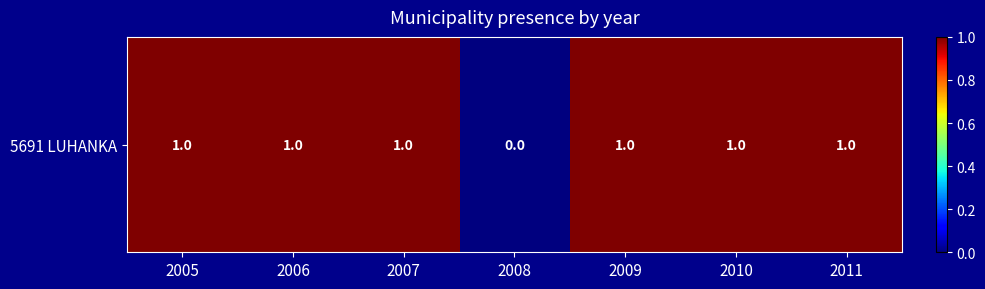

What is the greatest value displayed?

1